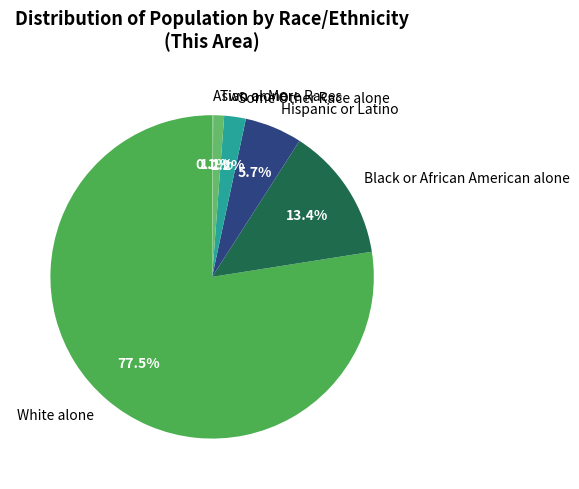

Does White alone represent more than half of the total?

Yes